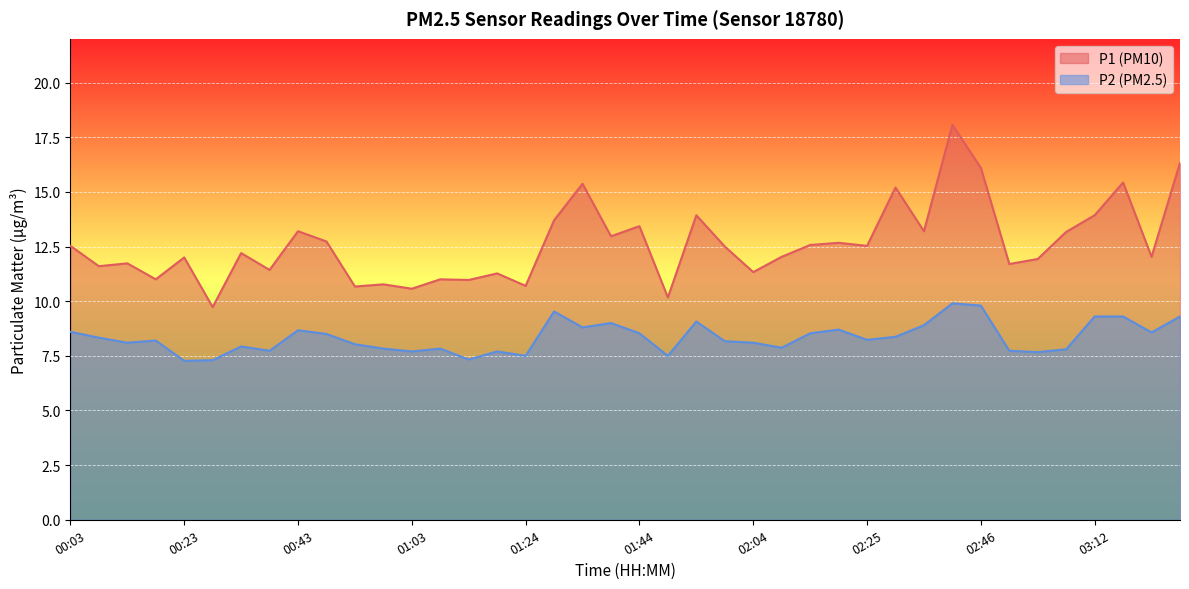

What are all the series names shown in the legend?

P1 (PM10), P2 (PM2.5)